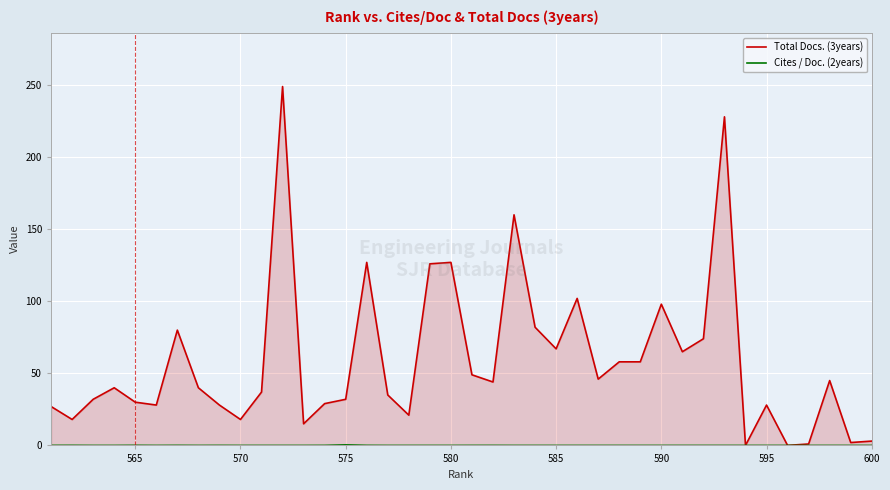

True or false: Cites / Doc. (2years) and Total Docs. (3years) cross at least once.

False